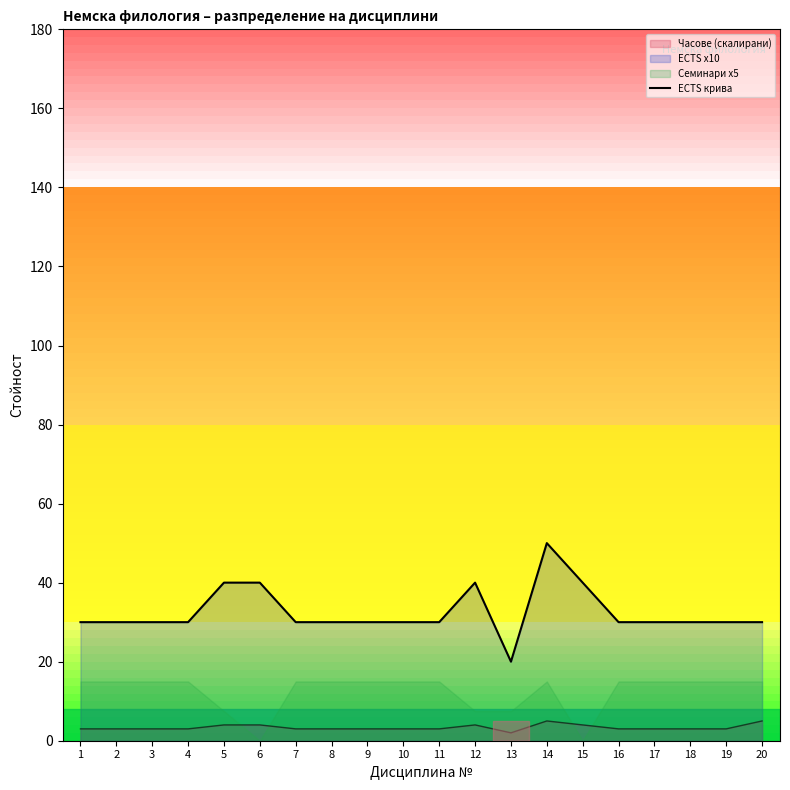

Reading right to left, list all the values displayed in this chart.

30	30	30	30	30	40	50	20	40	30	30	30	30	30	40	40	30	30	30	30